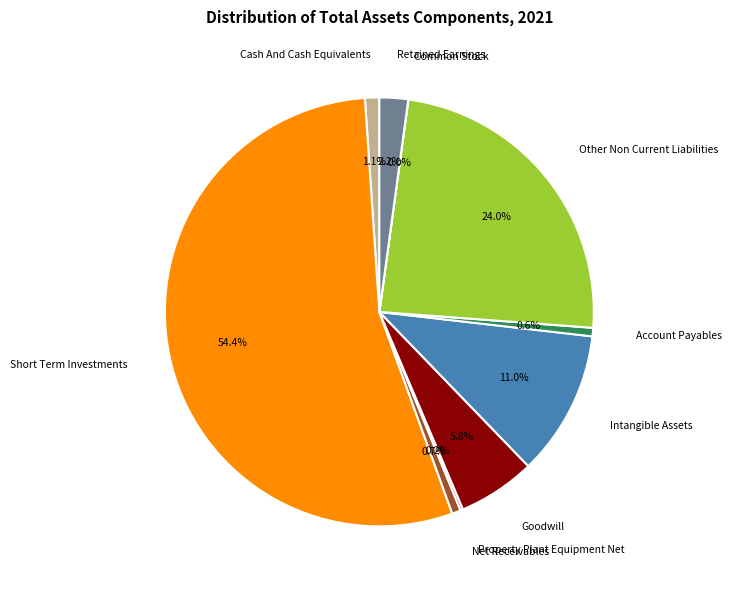

Does Short Term Investments represent more than half of the total?

Yes